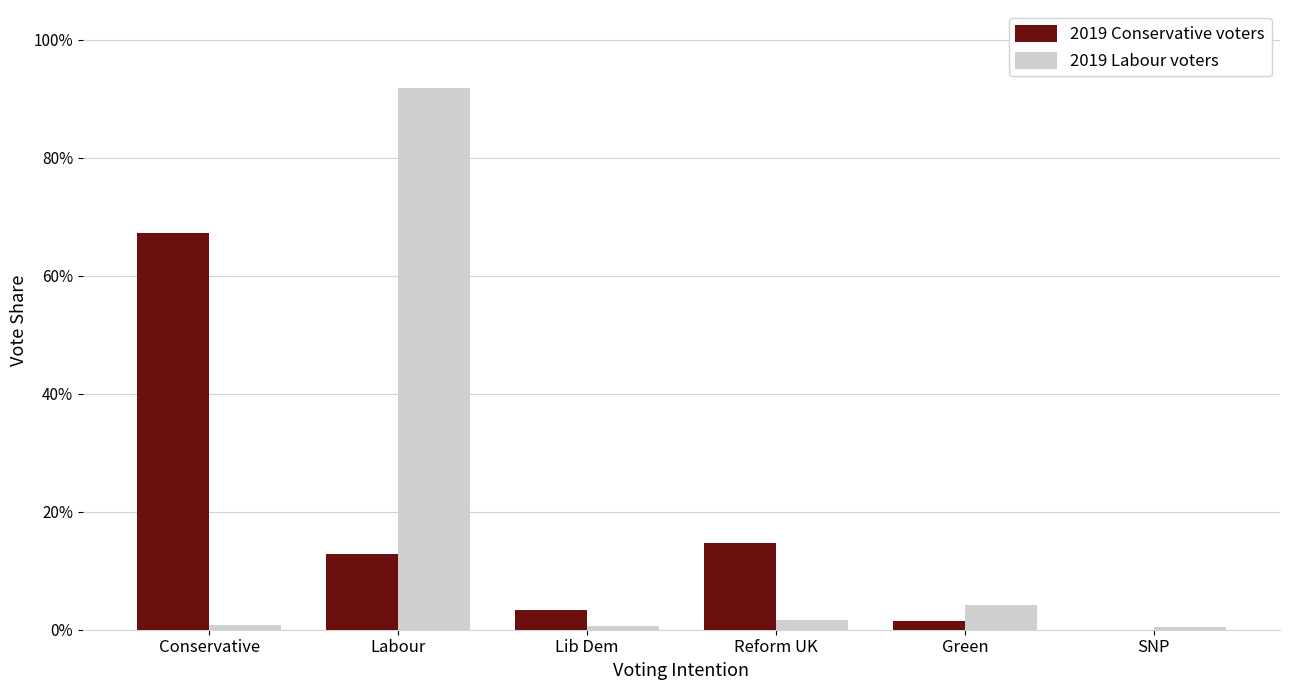

Which series has the largest range (max minus min)?

2019 Labour voters